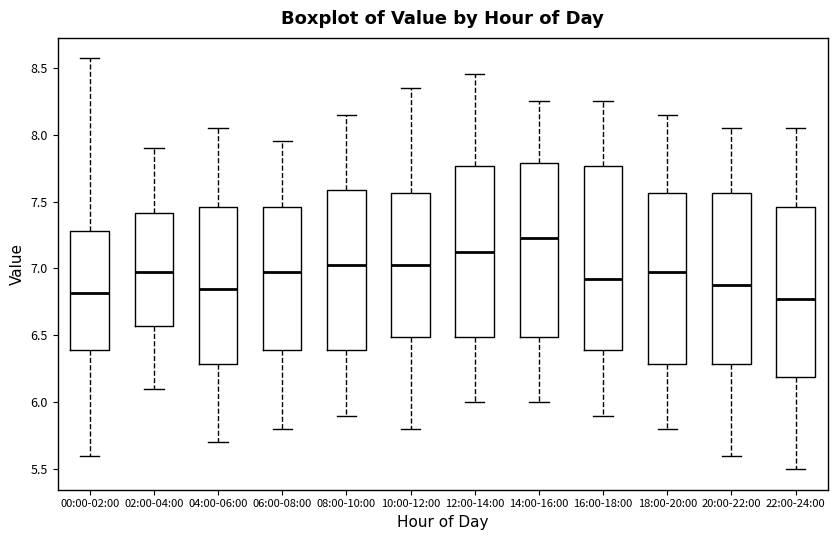

Which box's median line is the highest?

14:00-16:00